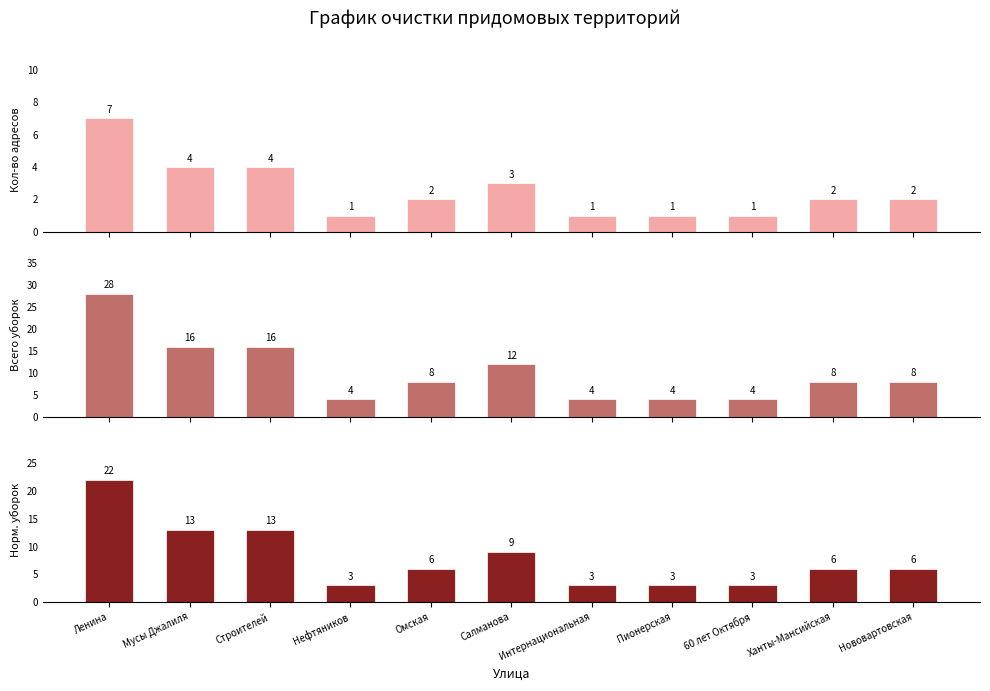

What is the maximum value for Кол-во адресов?

7